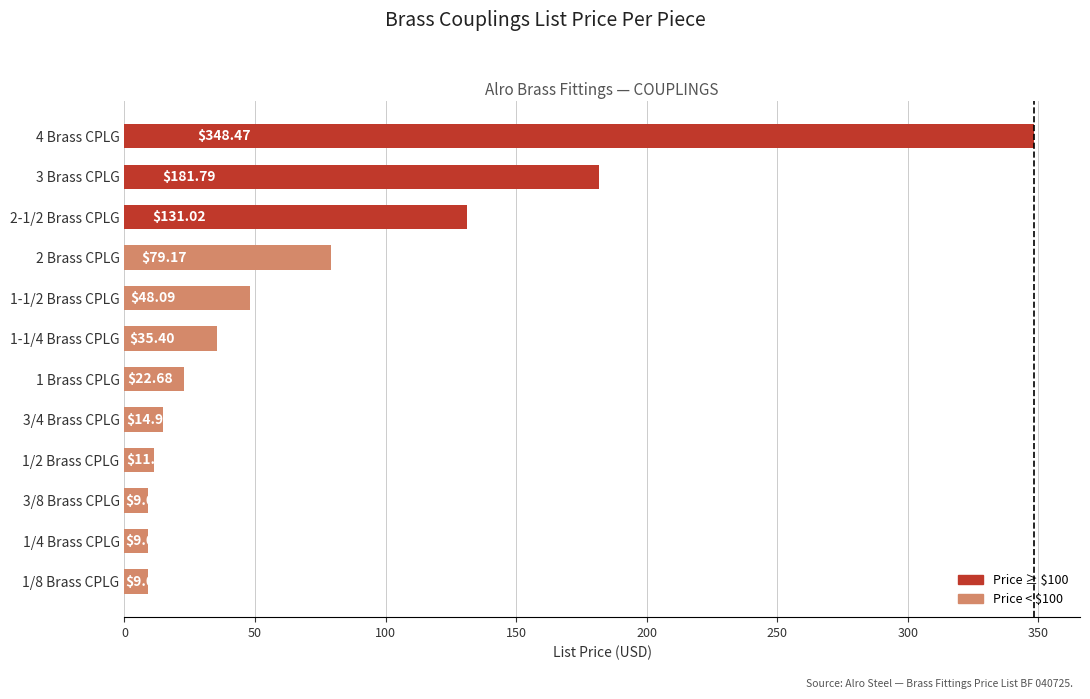

What is the minimum value shown in the chart?

9.0